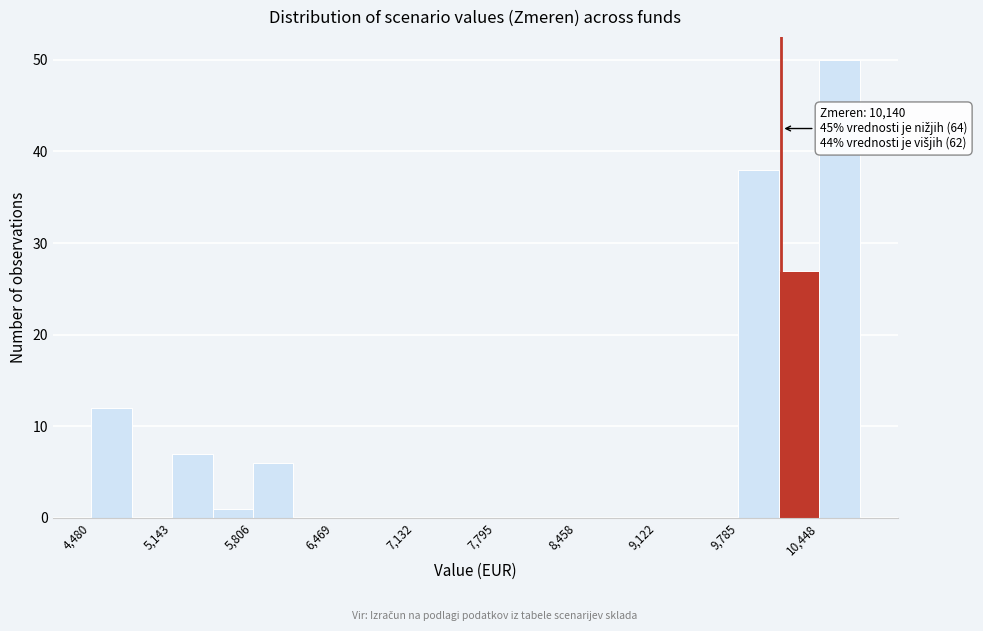

Around what value on the x-axis is the tallest bar? Give the approximate position of its centre, as read against the axis.

10600